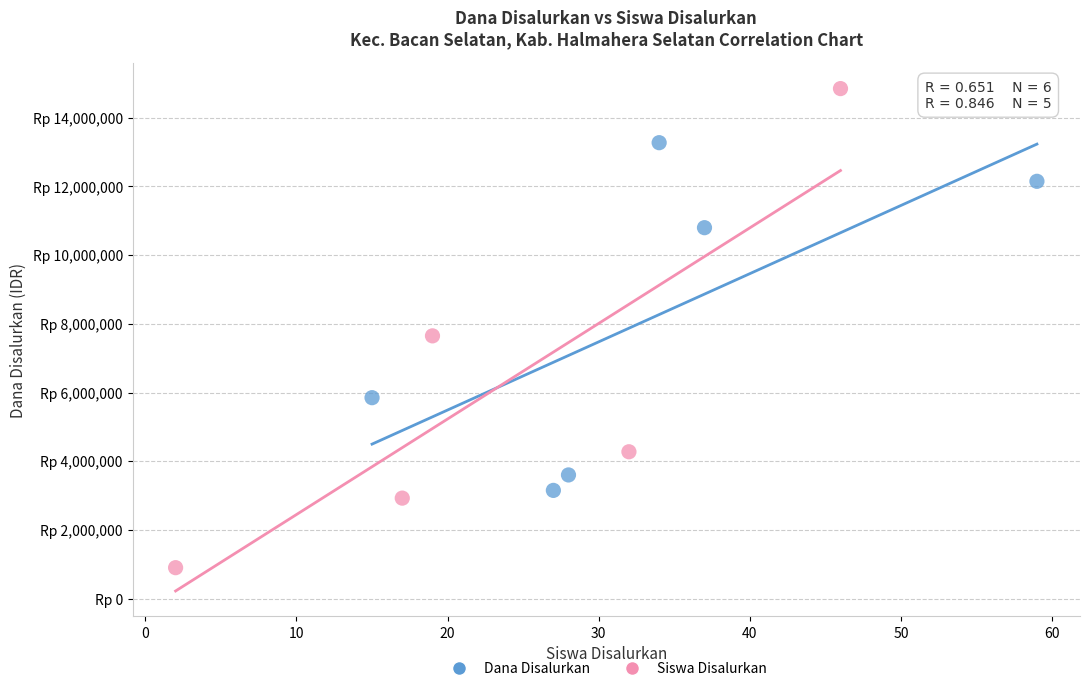

What are all the series names shown in the legend?

Dana Disalurkan, Siswa Disalurkan